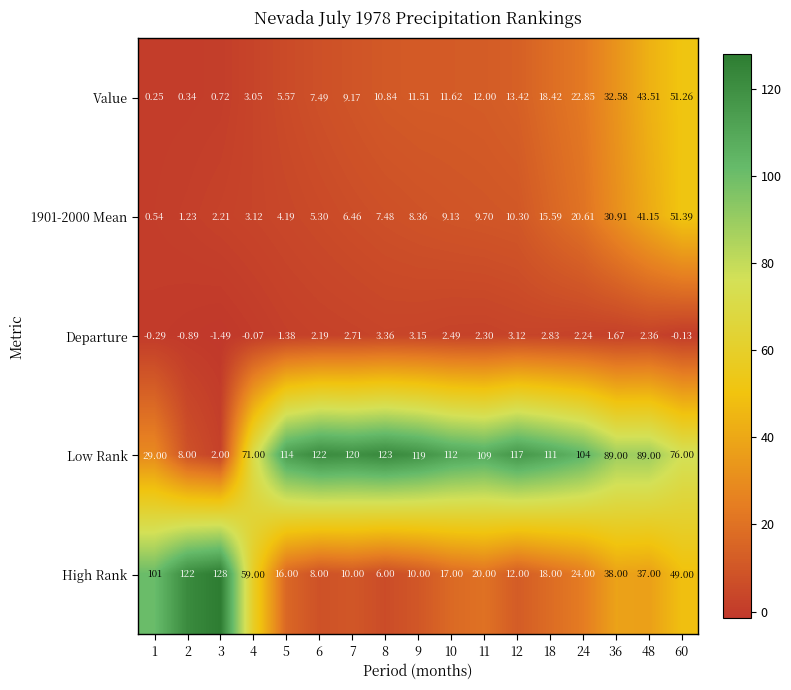

What is the maximum value shown in the chart?

128.0